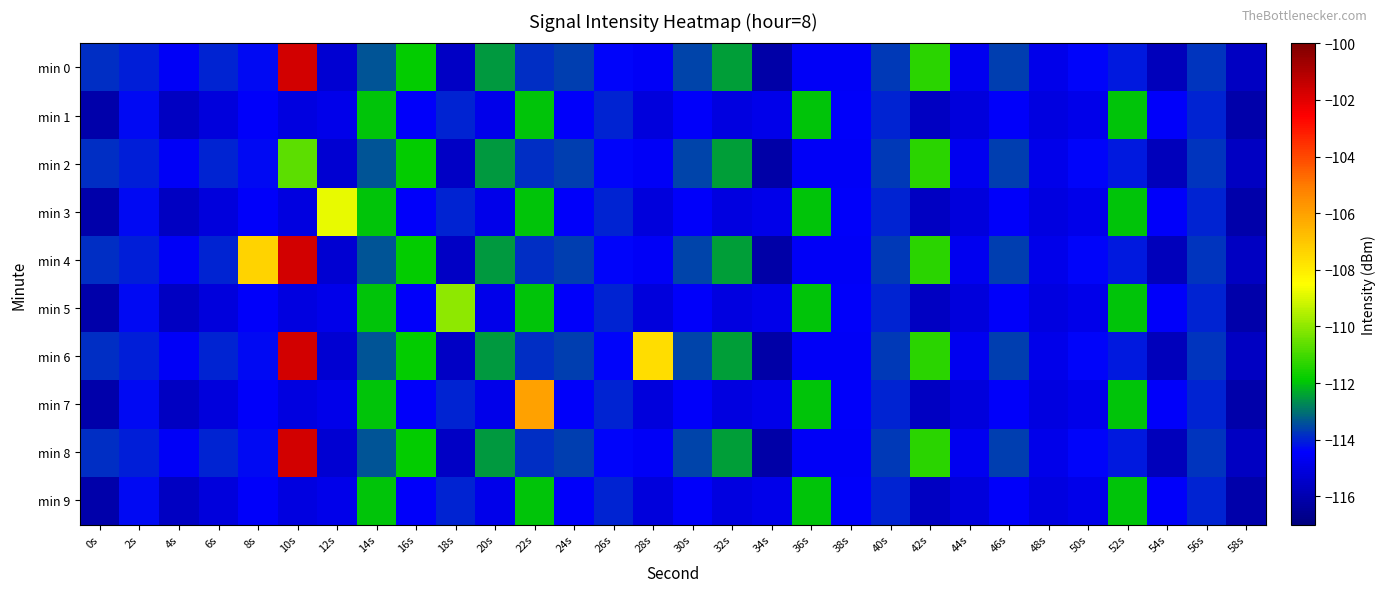

List the series in order of their peak value, highest first.

min 0, min 4, min 6, min 8, min 7, min 3, min 5, min 2, min 1, min 9